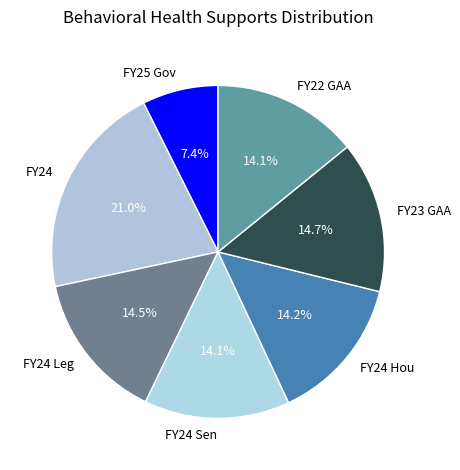

How many segments does this pie chart have?

7